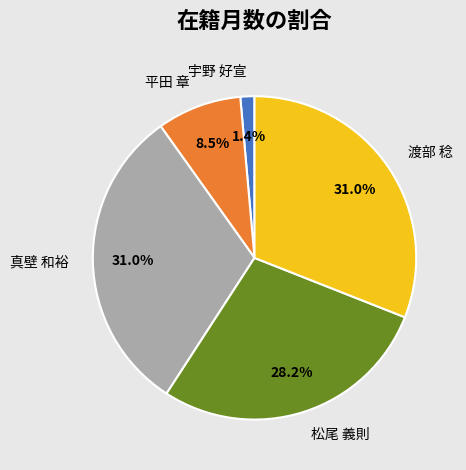

What portion of the pie excludes 渡部 稔?

69.0%